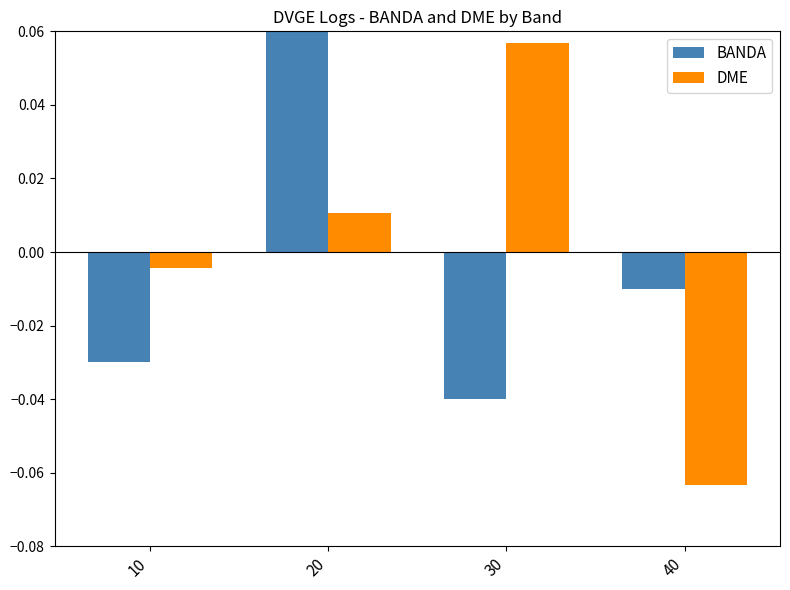

How many bars are there in each group?

2